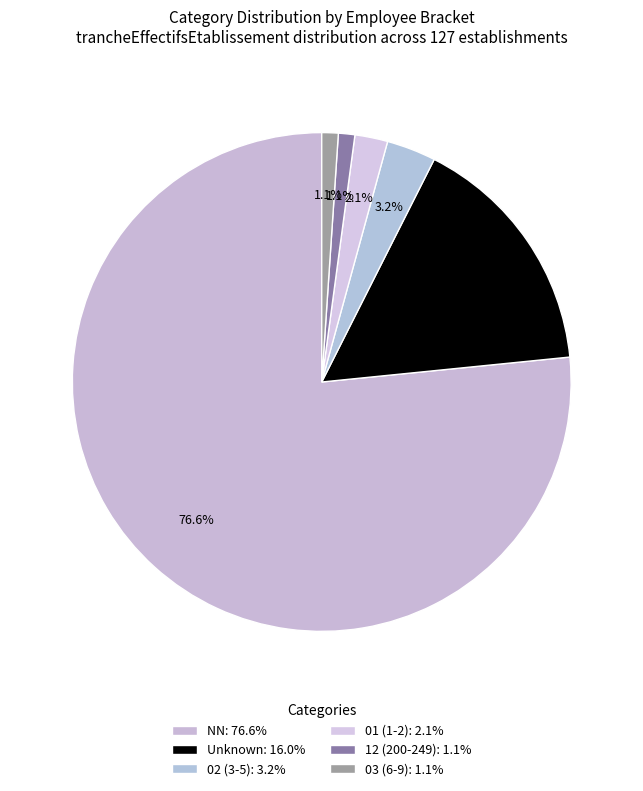

Count the number of slices in the pie.

6